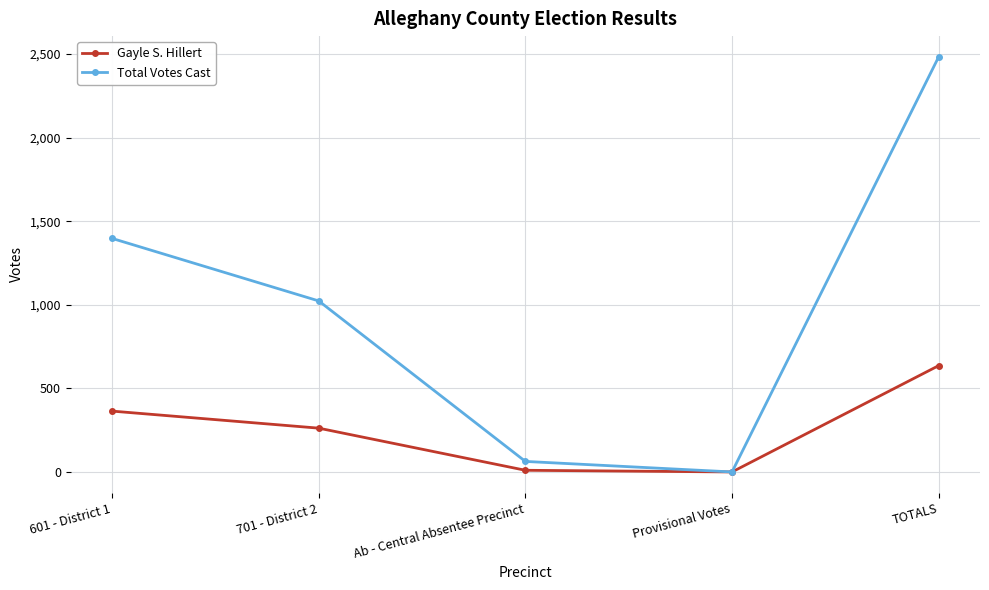

What is the difference between the second highest and minimum values in the Total Votes Cast series?

1397